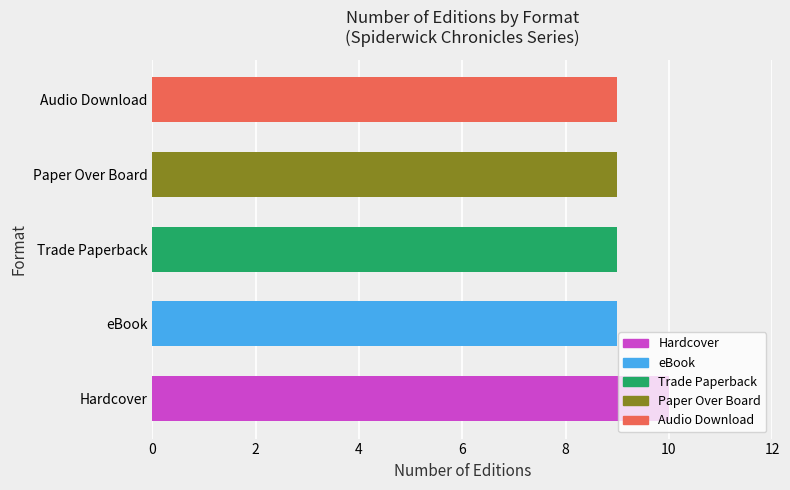

How many values are between 9 and 10?

5